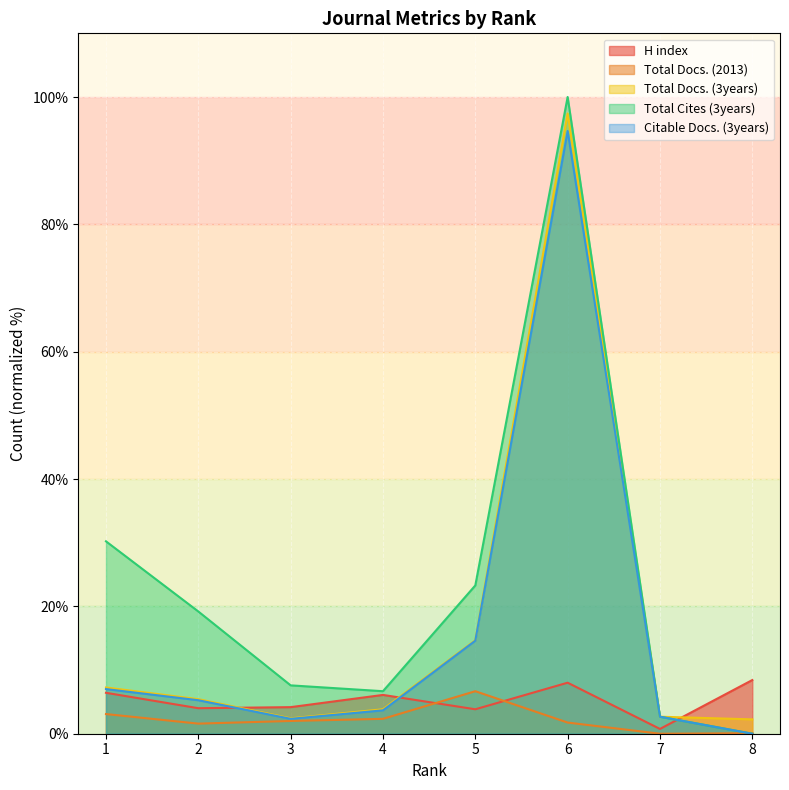

Count the number of categories in the chart.

8